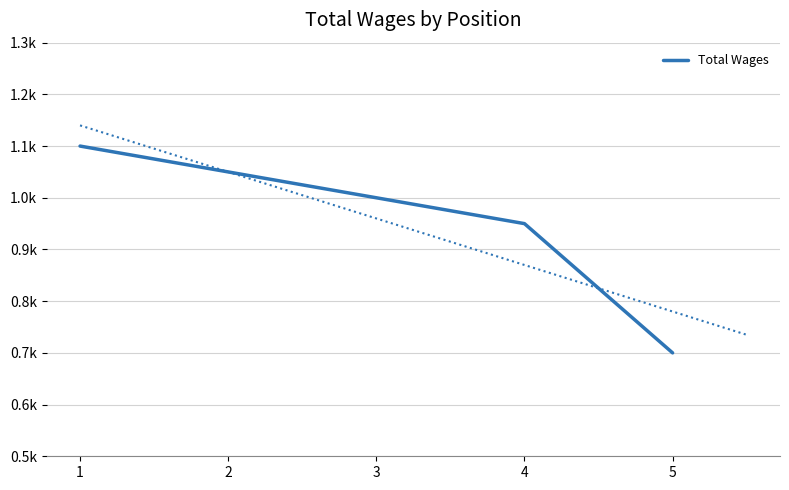

Read the value at 5, to the nearest 5.

700